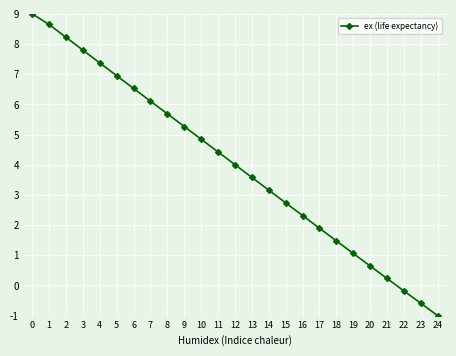

Count the number of categories in the chart.

25